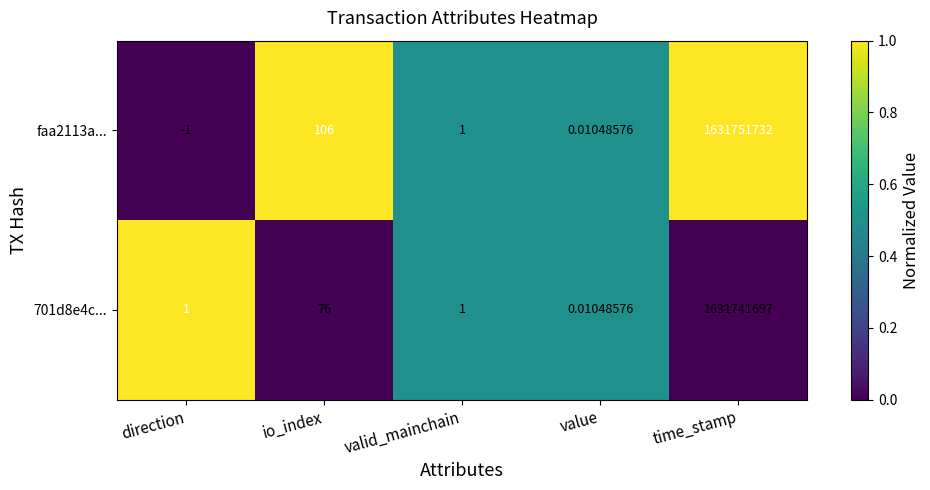

At io_index, list the series in order from smallest to largest.

701d8e4c..., faa2113a...